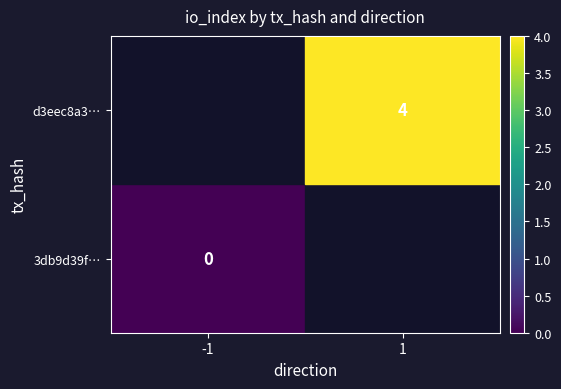

Which label corresponds to the smallest value in the chart?

-1